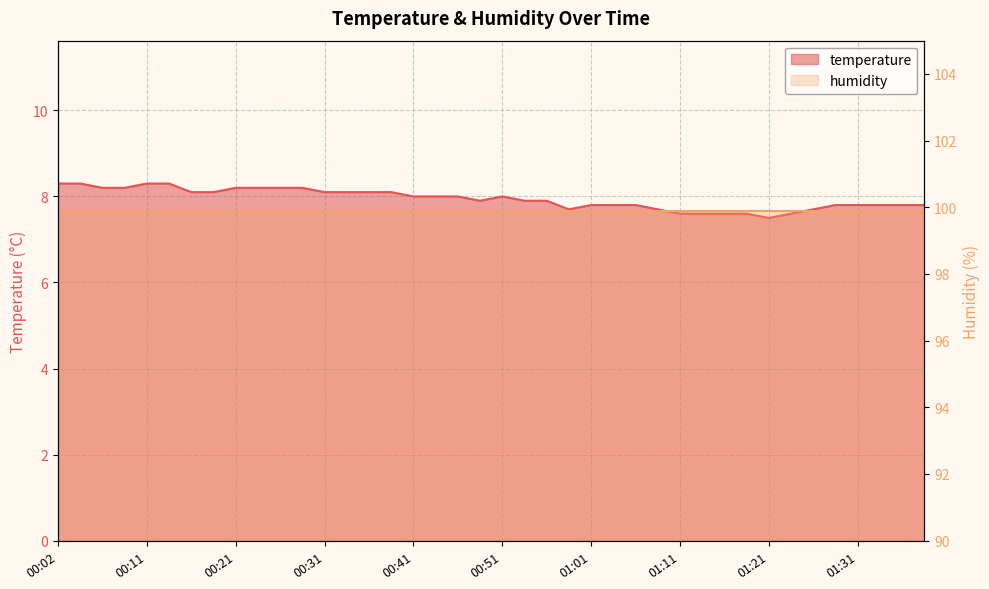

Rank the categories by value from highest to lowest.

00:02, 00:04, 00:11, 00:14, 00:06, 00:09, 00:21, 00:23, 00:26, 00:28, 00:16, 00:19, 00:31, 00:33, 00:36, 00:38, 00:41, 00:43, 00:46, 00:51, 00:48, 00:53, 00:55, 01:01, 01:03, 01:06, 01:28, 01:31, 01:33, 01:36, 01:38, 00:58, 01:08, 01:26, 01:11, 01:13, 01:16, 01:18, 01:23, 01:21